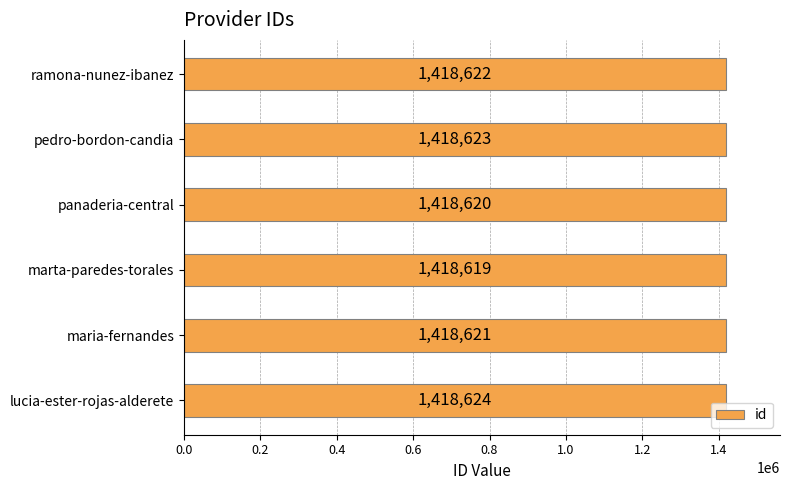

List the labels in order of value, smallest first.

marta-paredes-torales, panaderia-central, maria-fernandes, ramona-nunez-ibanez, pedro-bordon-candia, lucia-ester-rojas-alderete